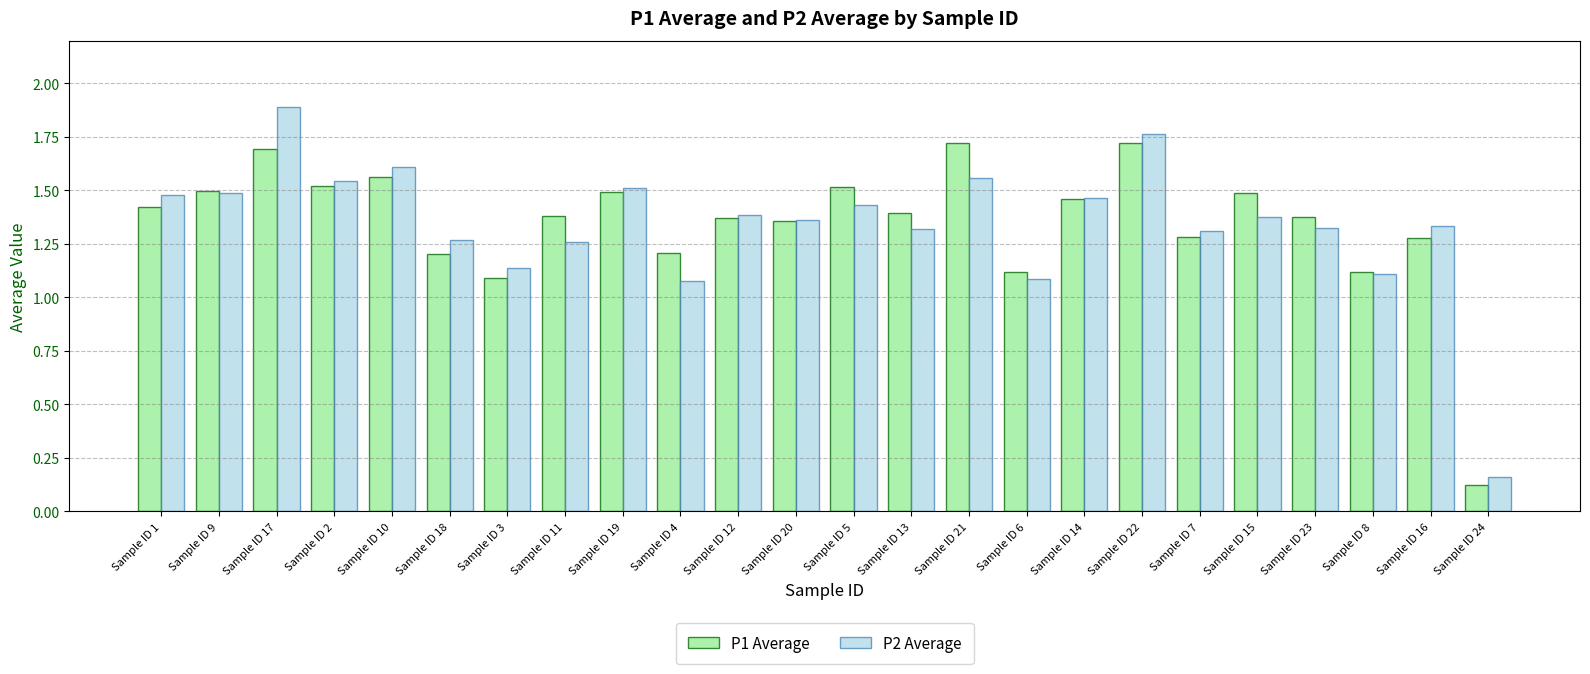

List the series in order of their peak value, lowest first.

P1 Average, P2 Average